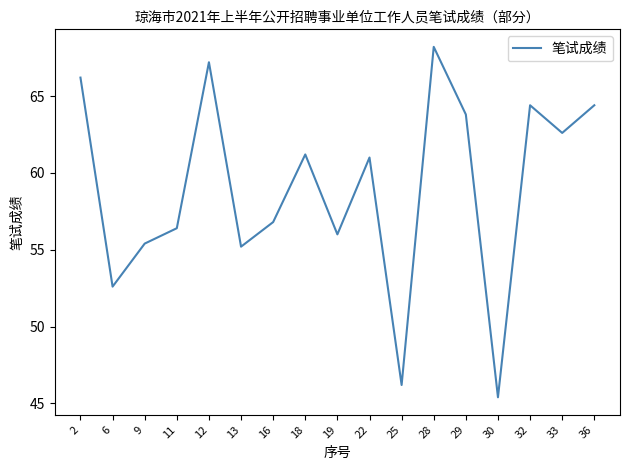

True or false: the data shows 75.6 at 16.

False